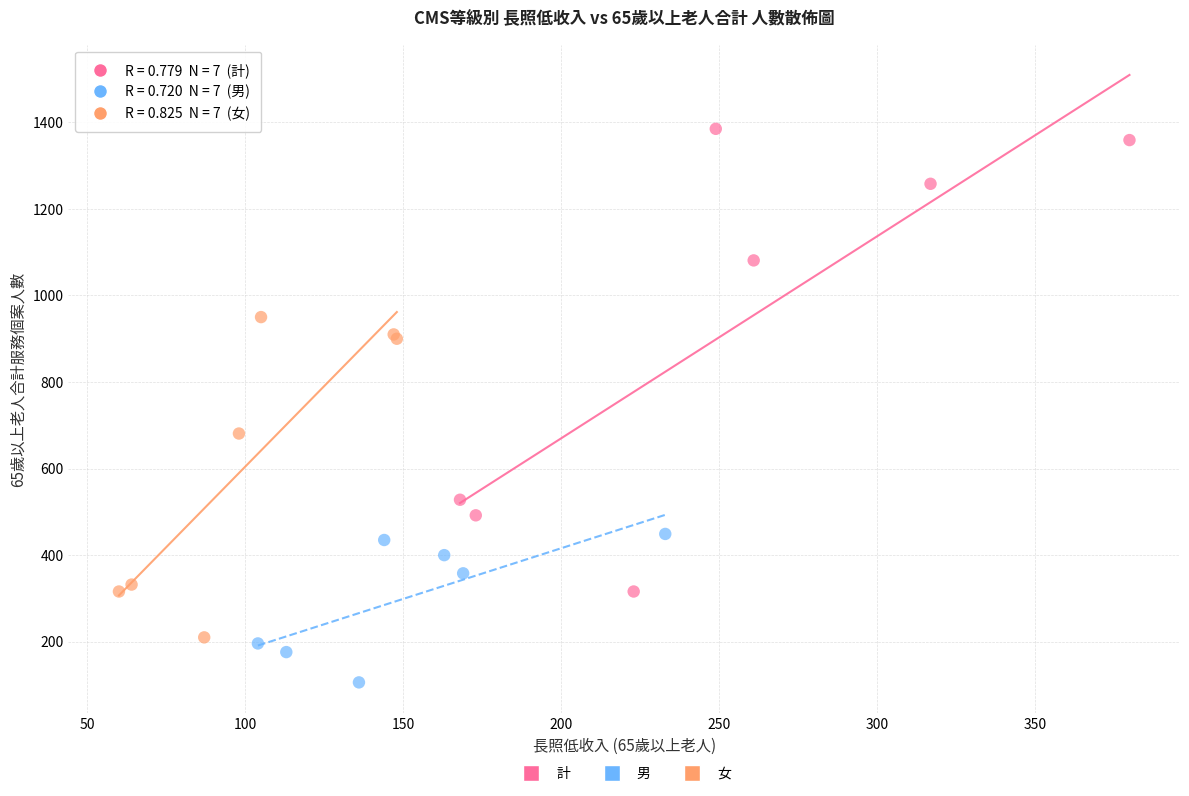

What are all the series names shown in the legend?

計, 男, 女